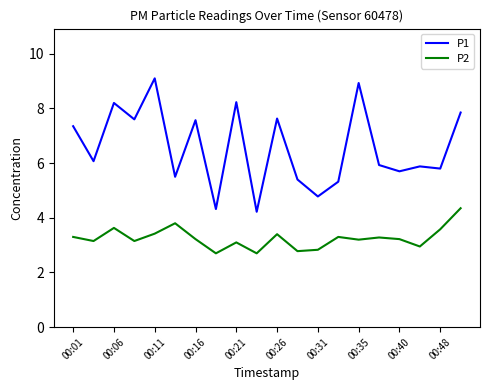

What is the highest value of the P1 series?

9.1